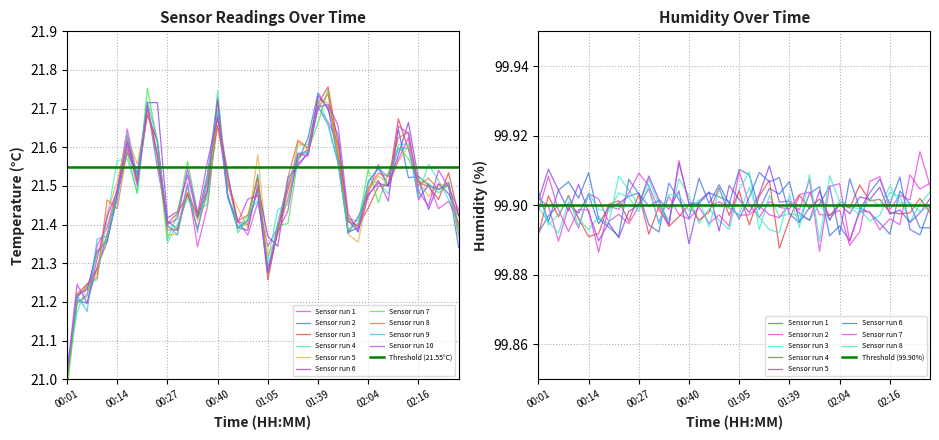

What value does the data have at 01:28?

21.6